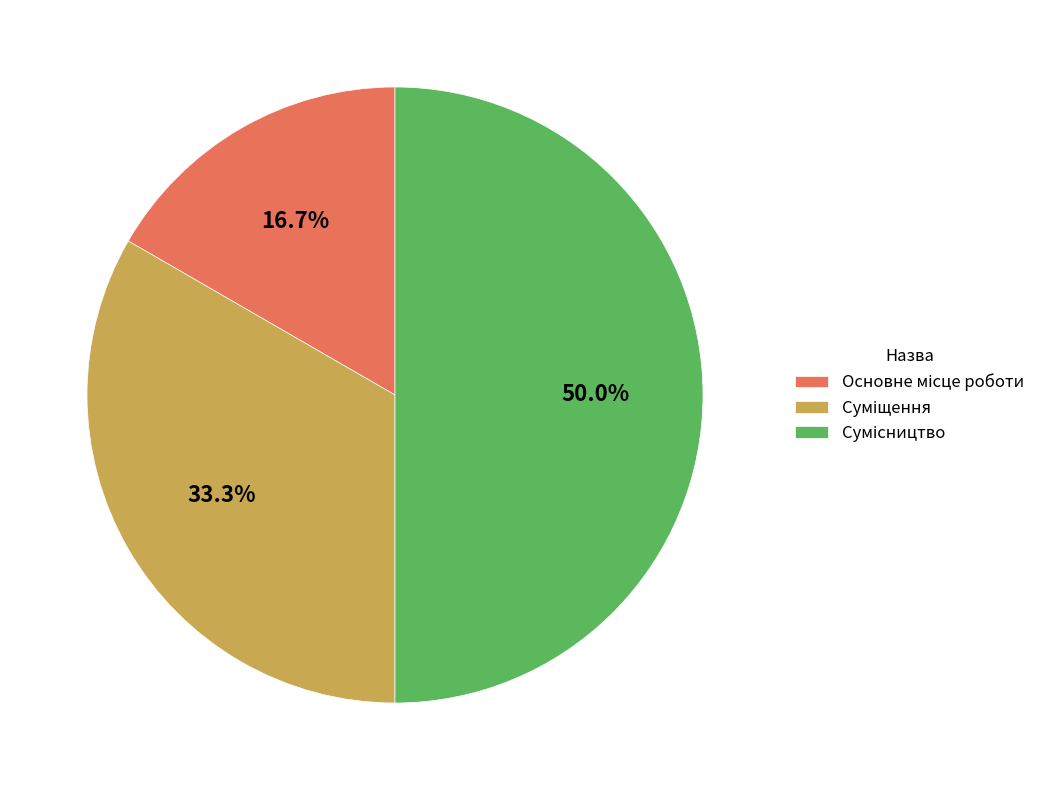

Does any single category account for the majority?

No